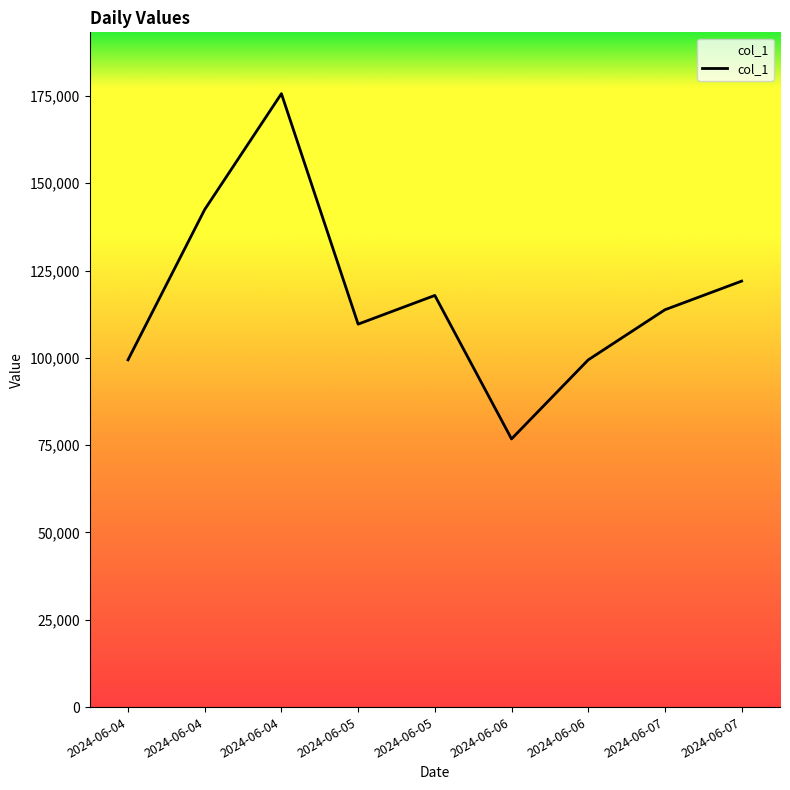

Is this an area chart (filled region under the line)?

No